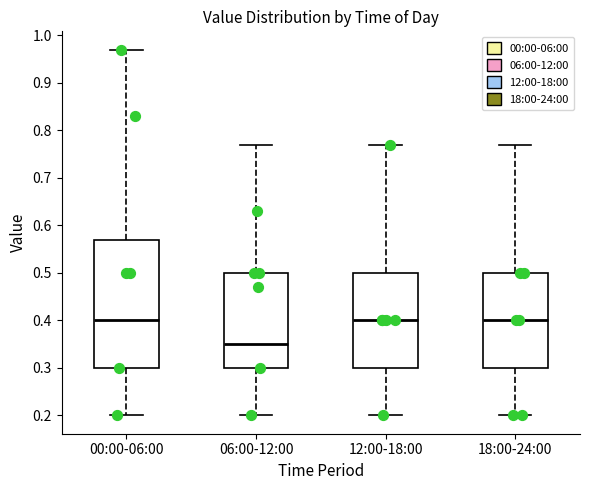

Reading left to right, transcribe this box plot: for each box, give where its median line is, the range the box spans, and where its two whiskers end, as read against the y-axis. The values are not printed on the chart, so give them approximately, as read against the axis.

00:00-06:00: median 0.40, box 0.30 to 0.57, whiskers 0.20 to 0.97
06:00-12:00: median 0.35, box 0.30 to 0.50, whiskers 0.20 to 0.77
12:00-18:00: median 0.40, box 0.30 to 0.50, whiskers 0.20 to 0.77
18:00-24:00: median 0.40, box 0.30 to 0.50, whiskers 0.20 to 0.77